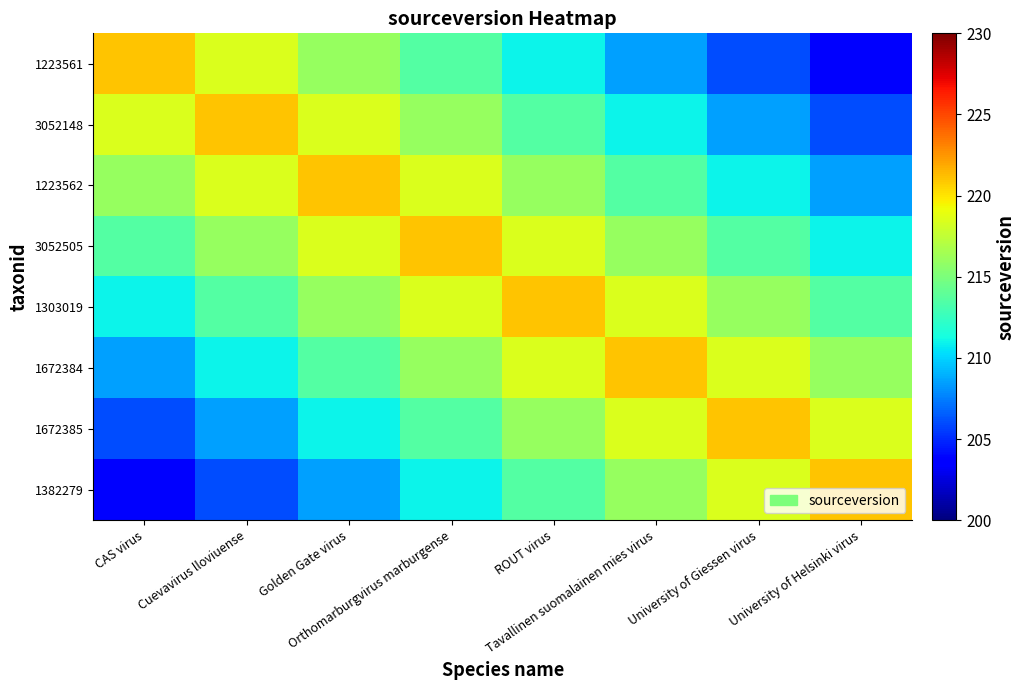

What is the minimum value shown in the chart?

203.5